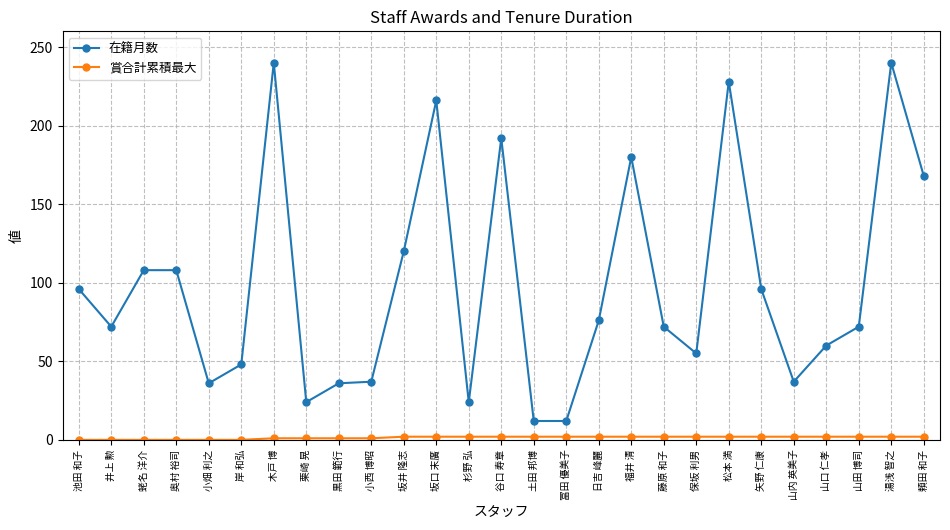

True or false: 在籍月数 has a value of 72 at 井上 勲.

True